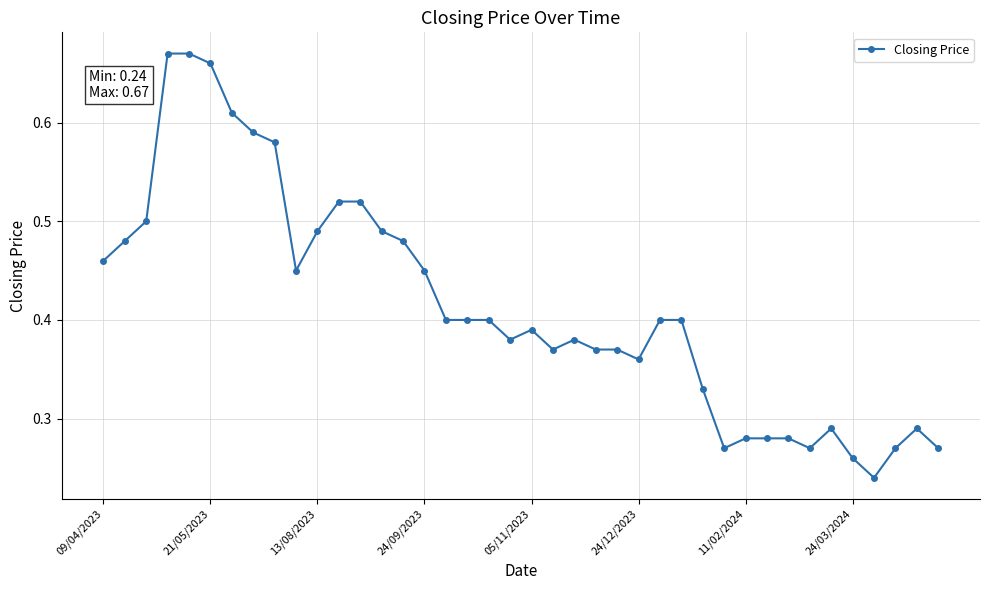

True or false: there are more than 1 points higher than both neighbors.

True